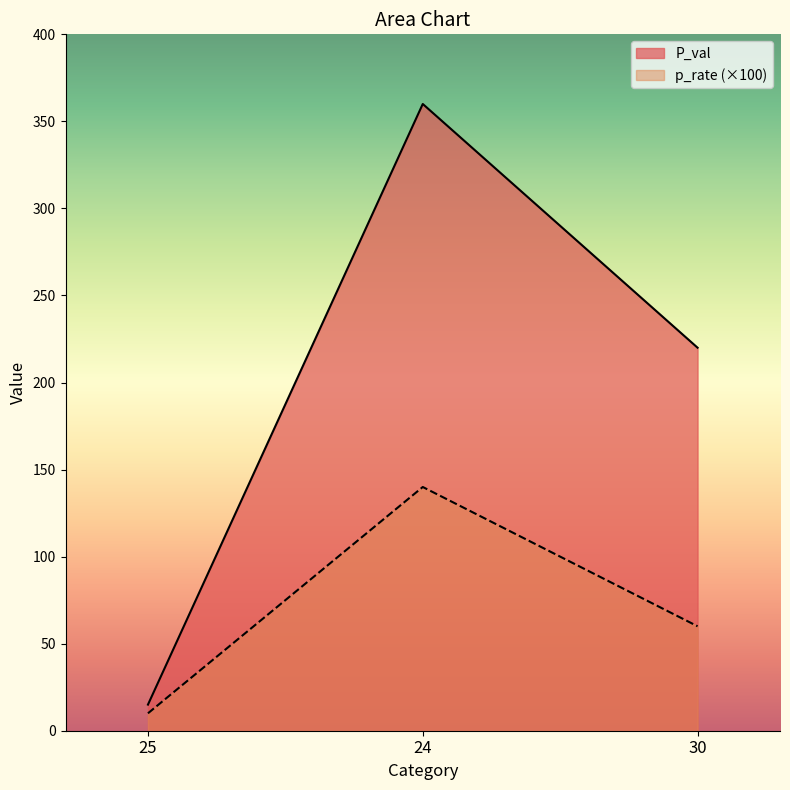

At which category is the sum across all series the highest?

24